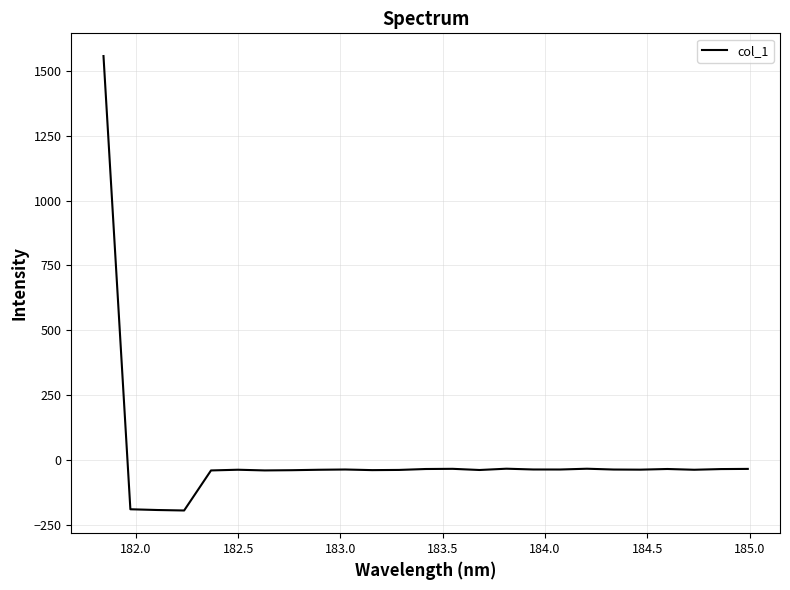

What is the difference between the maximum and minimum values?

1753.6